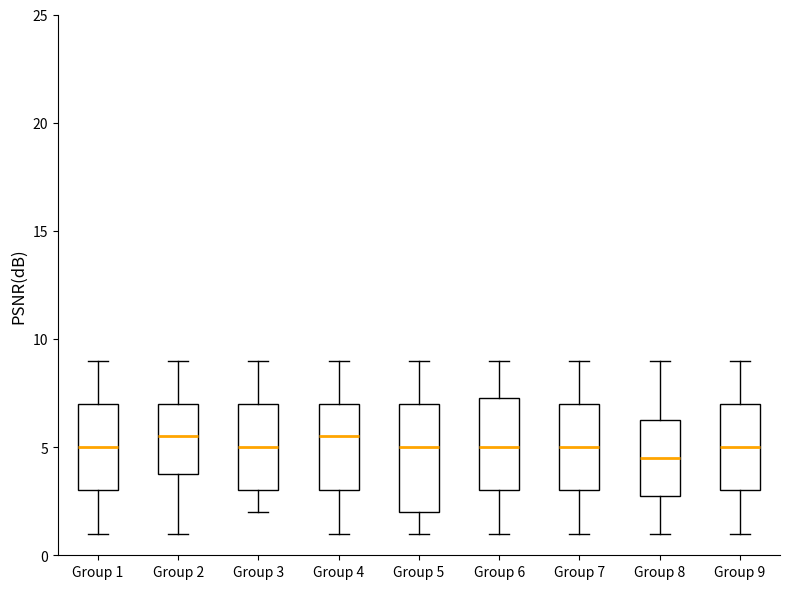

Which box's median line is the lowest?

Group 8